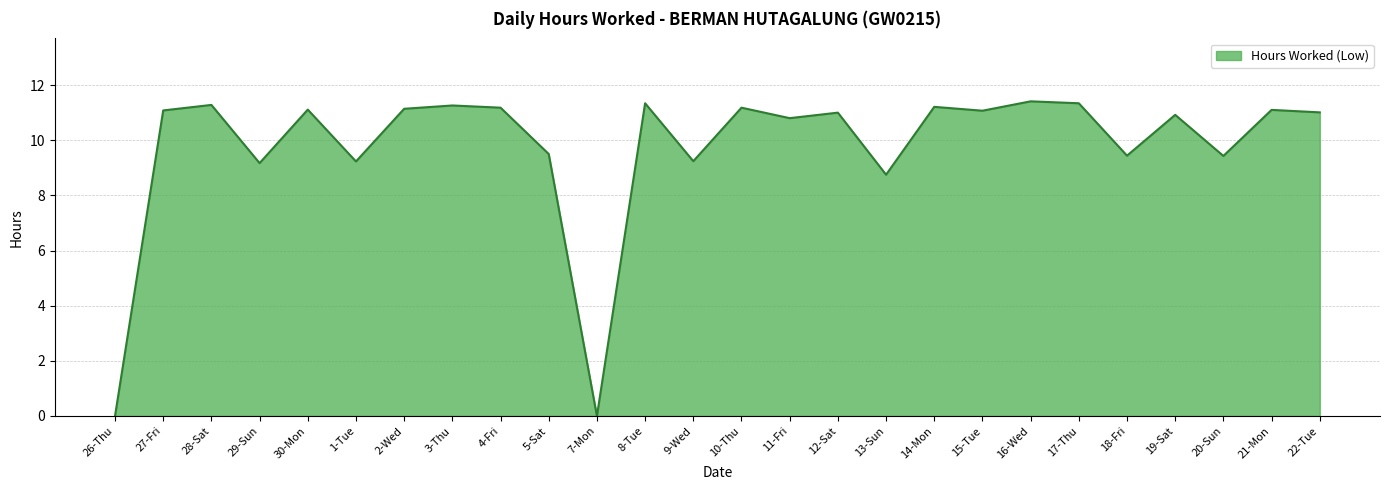

How many lines are shown in the chart?

1